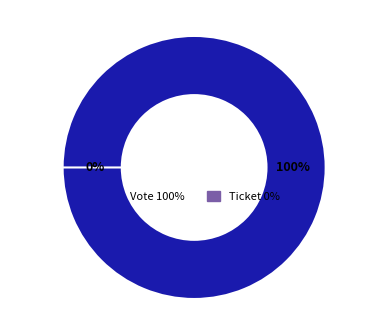

What is the change in value from Vote to Ticket?

-1